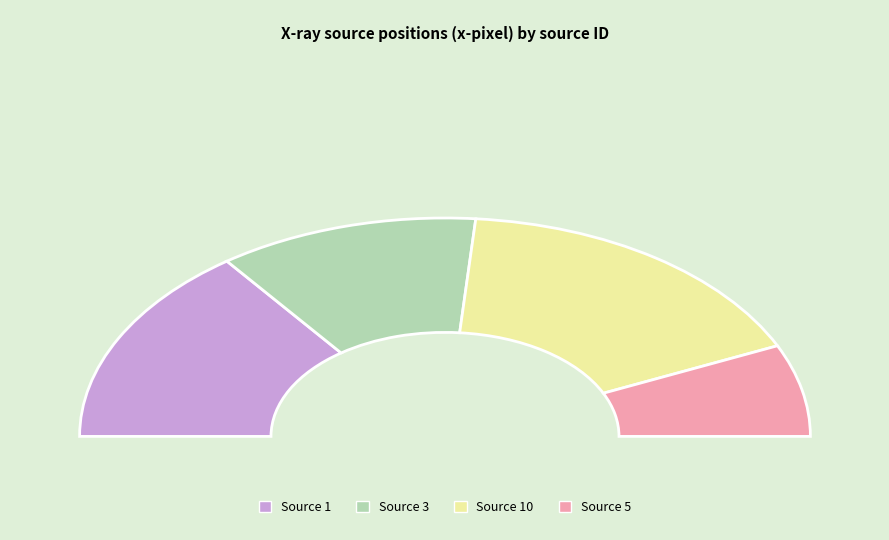

Is 6 the majority of the pie?

No